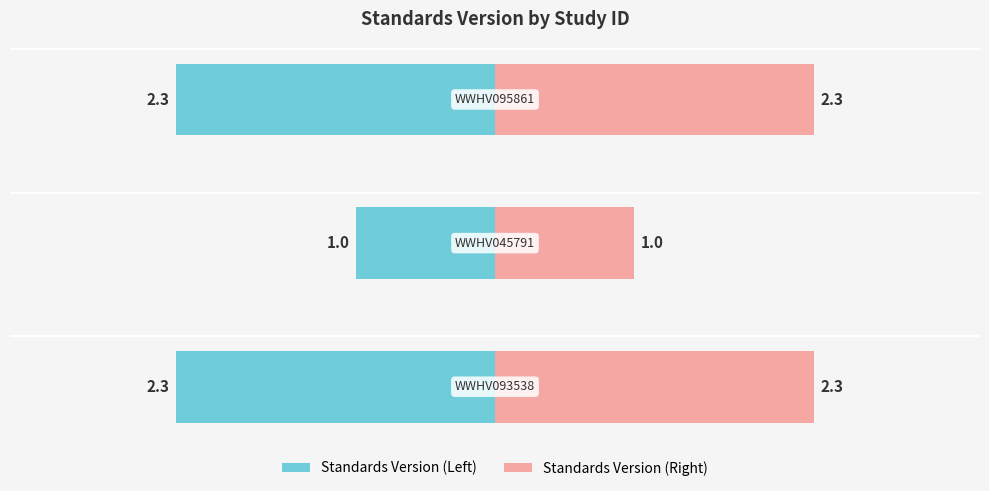

Reading left to right, list all the values displayed in this chart.

Standards Version (Left): 0=-2.3	1=-1.0	2=-2.3
Standards Version (Right): 0=2.3	1=1.0	2=2.3